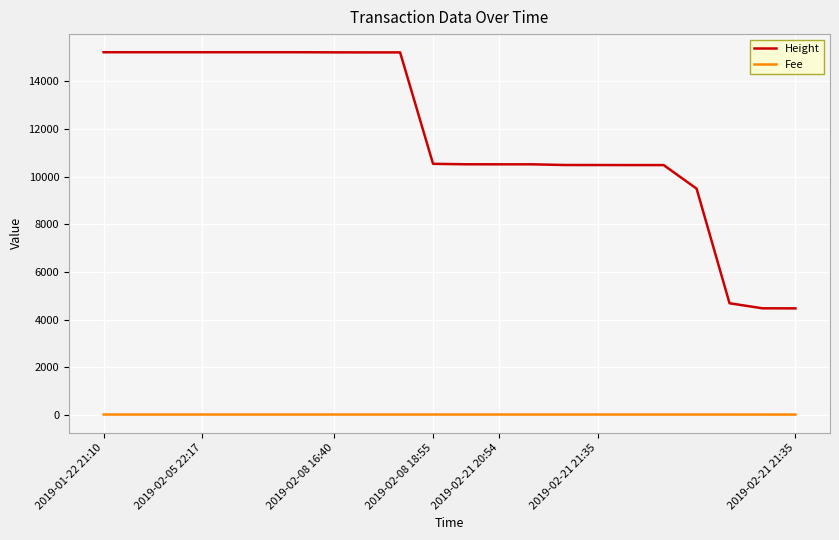

Which series has the largest range (max minus min)?

Height